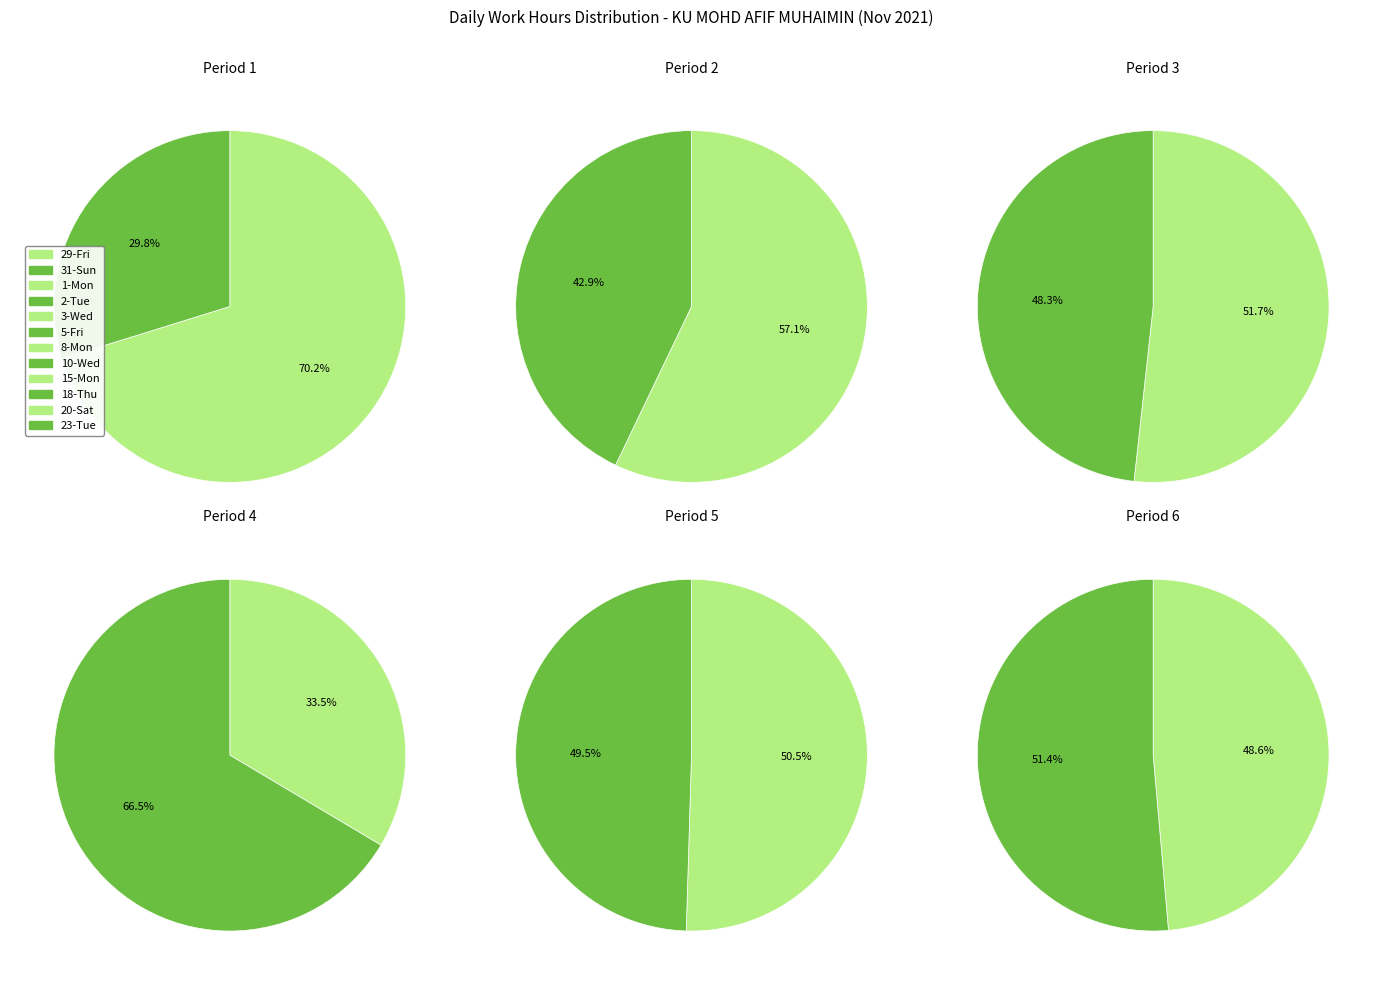

Is it true that 1-Mon is 7% of the pie?

True